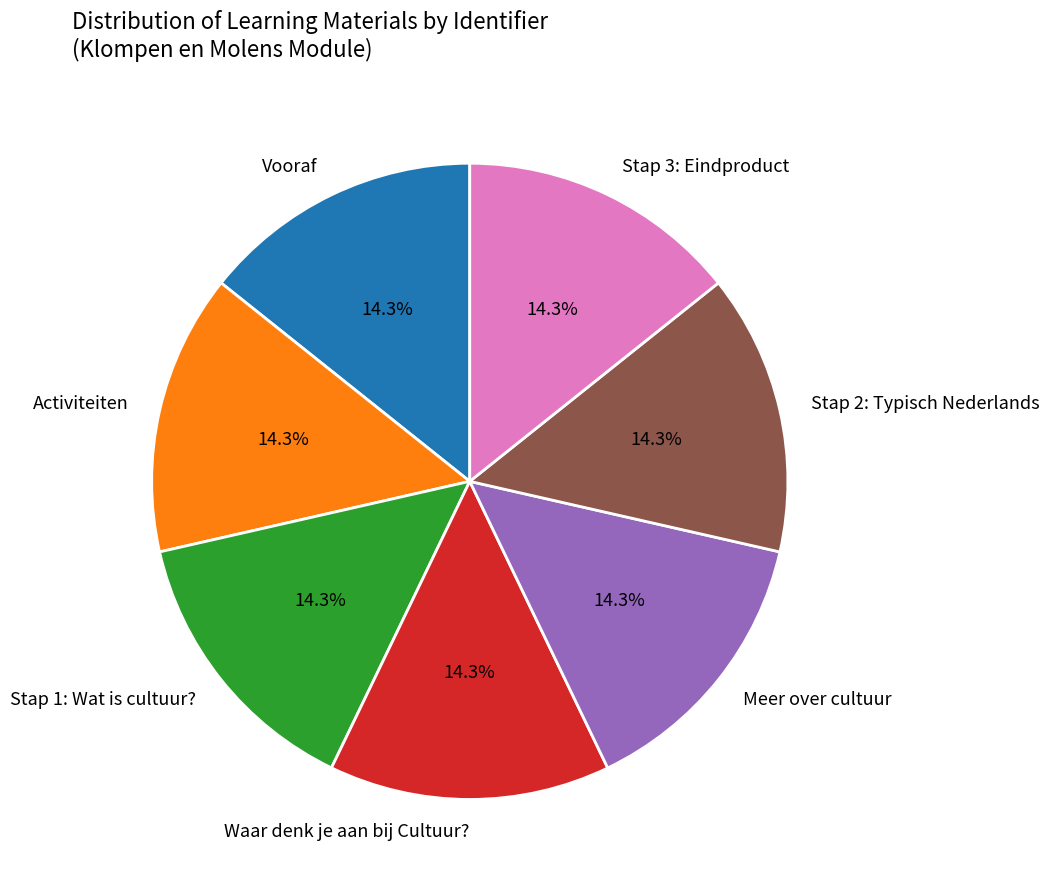

To the nearest percent, what is the combined percentage of Stap 1: Wat is cultuur? and Meer over cultuur?

29%